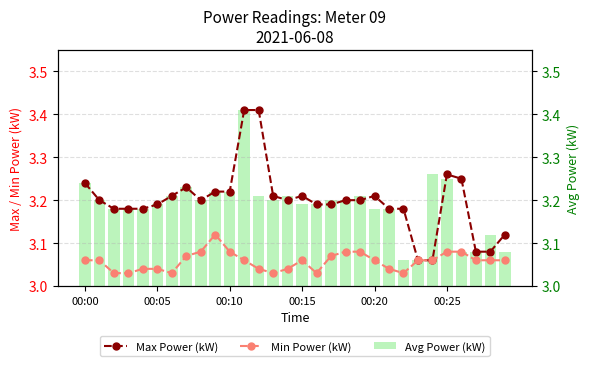

Between 20 and 00:20, which is larger?

20